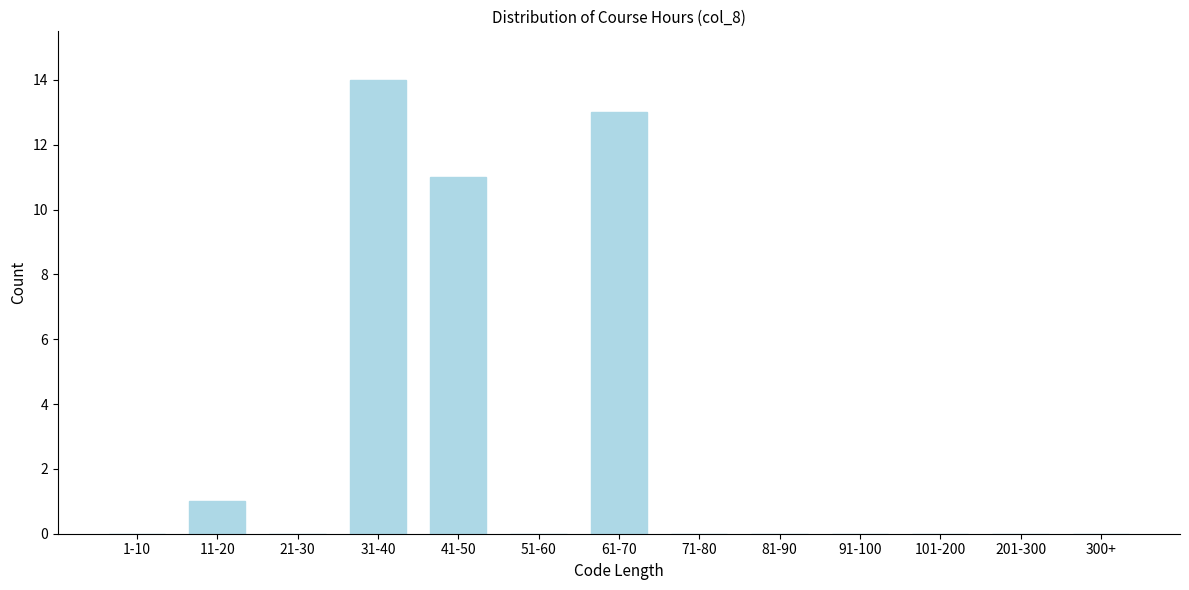

Reading right to left, what are all the values shown in this chart?

300+=0	201-300=0	101-200=0	91-100=0	81-90=0	71-80=0	61-70=13	51-60=0	41-50=11	31-40=14	21-30=0	11-20=1	1-10=0